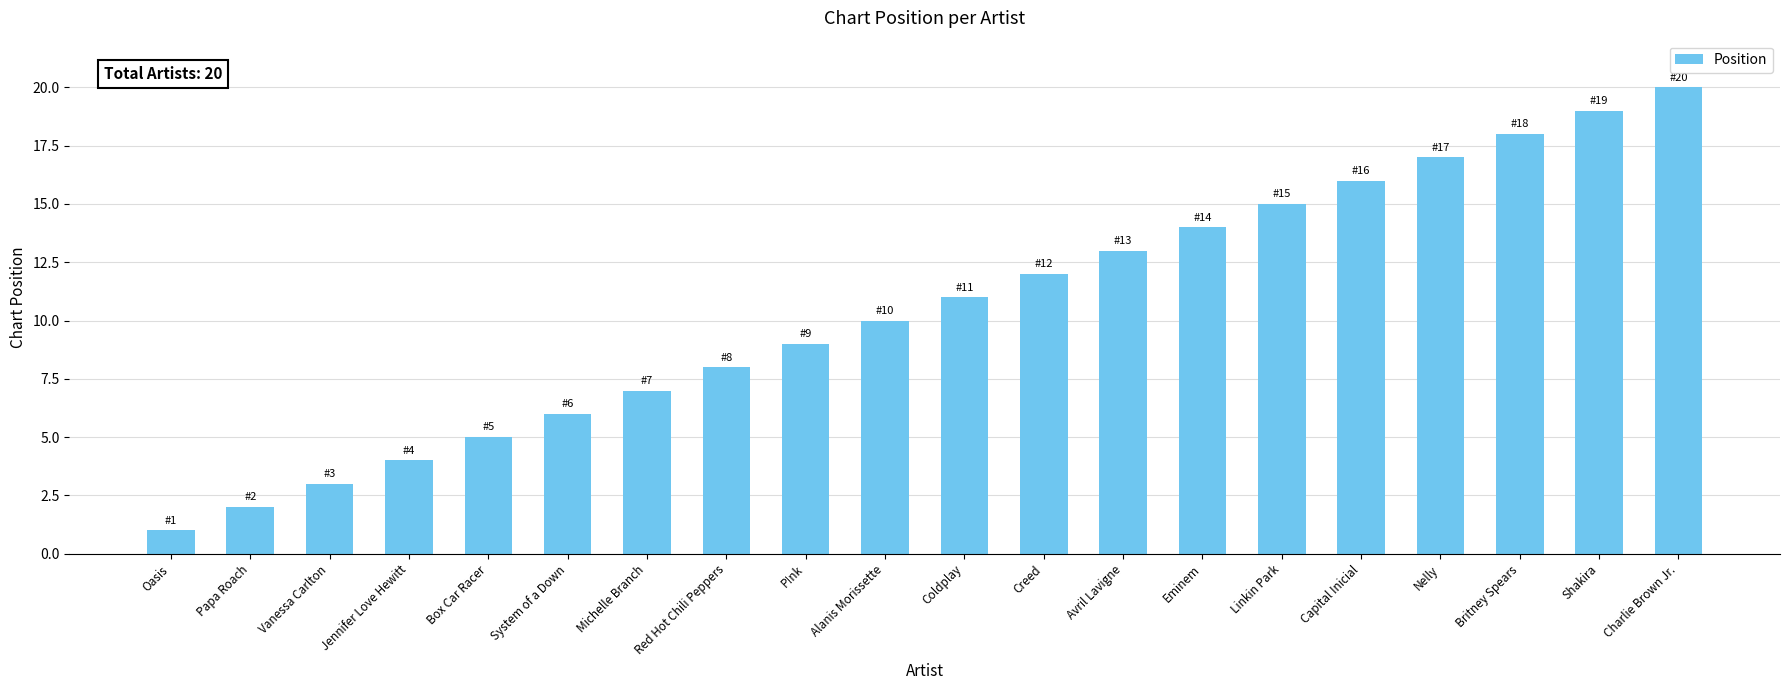

What is the label of the 18th bar from the right?

Vanessa Carlton